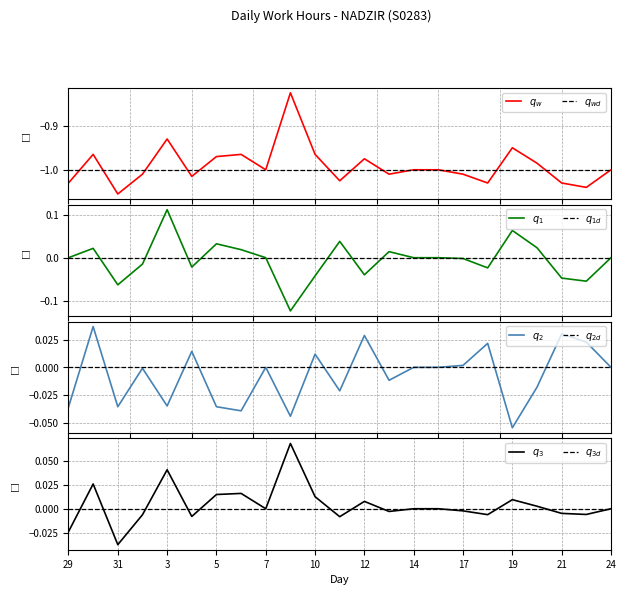

Does the chart have visible grid lines?

Yes